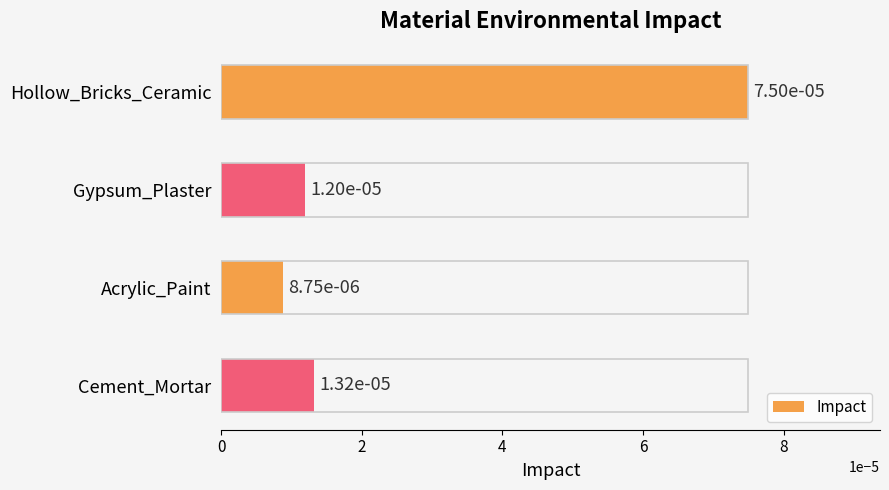

Count the values in the range 0 to 1.

4